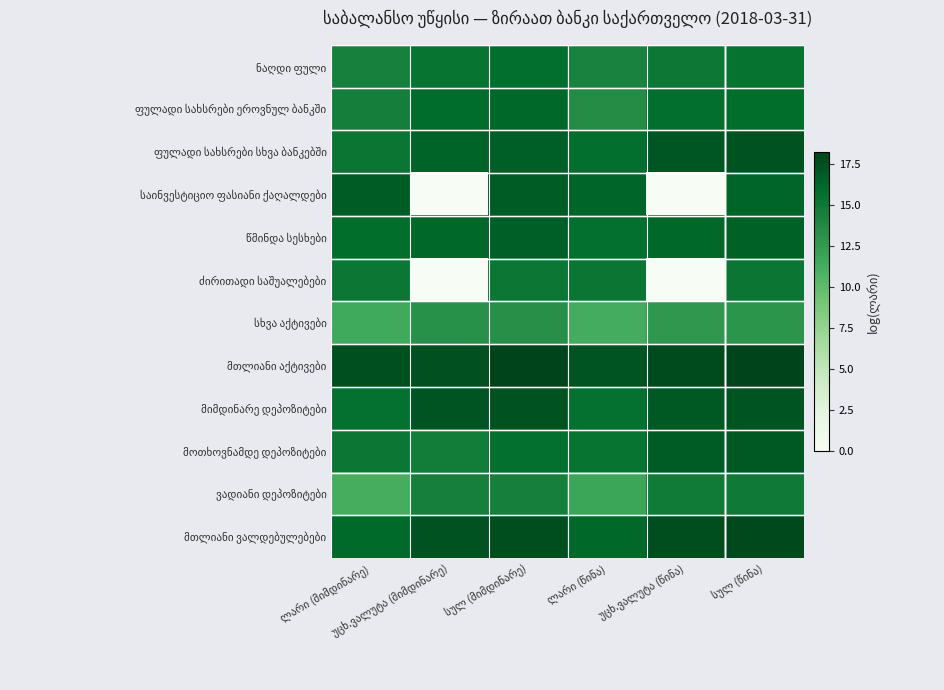

True or false: ძირითადი საშუალებები has a value of 0.0 at უცხ.ვალუტა (მიმდინარე).

True